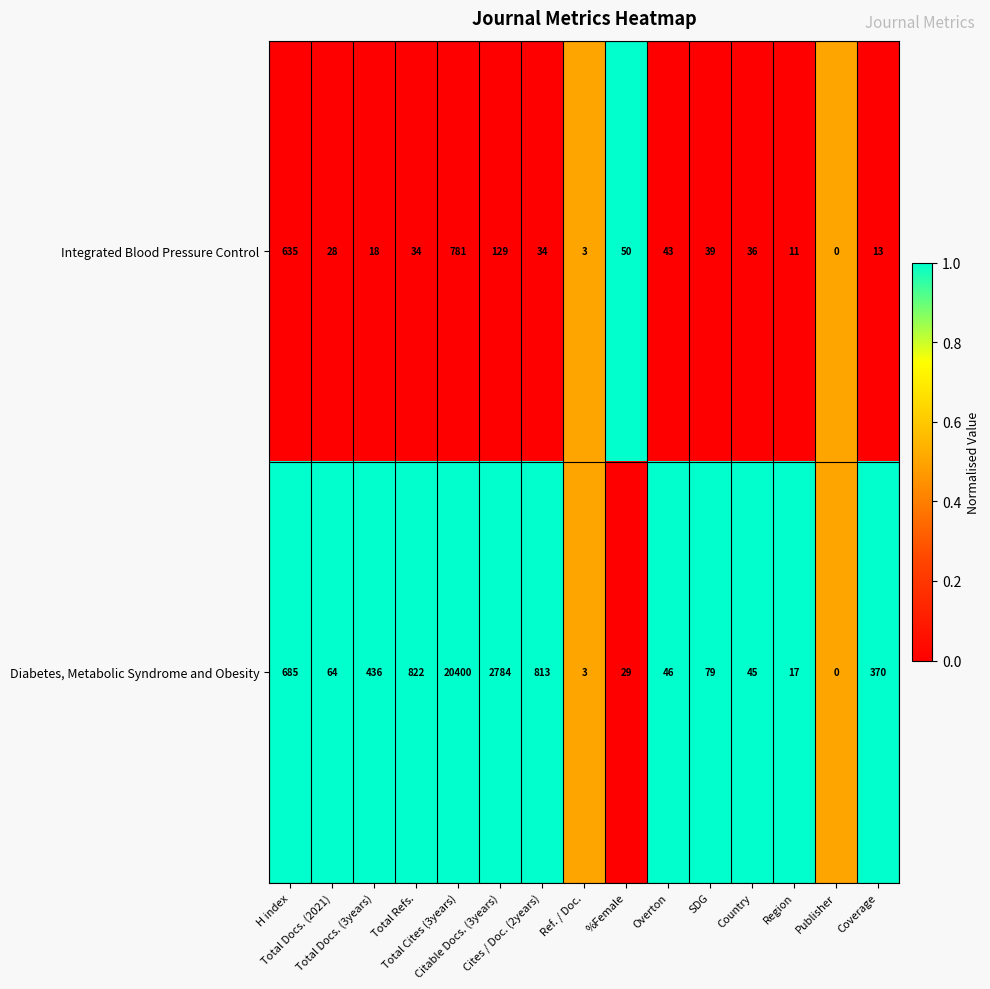

Which series has the largest total across all categories?

Diabetes, Metabolic Syndrome and Obesity